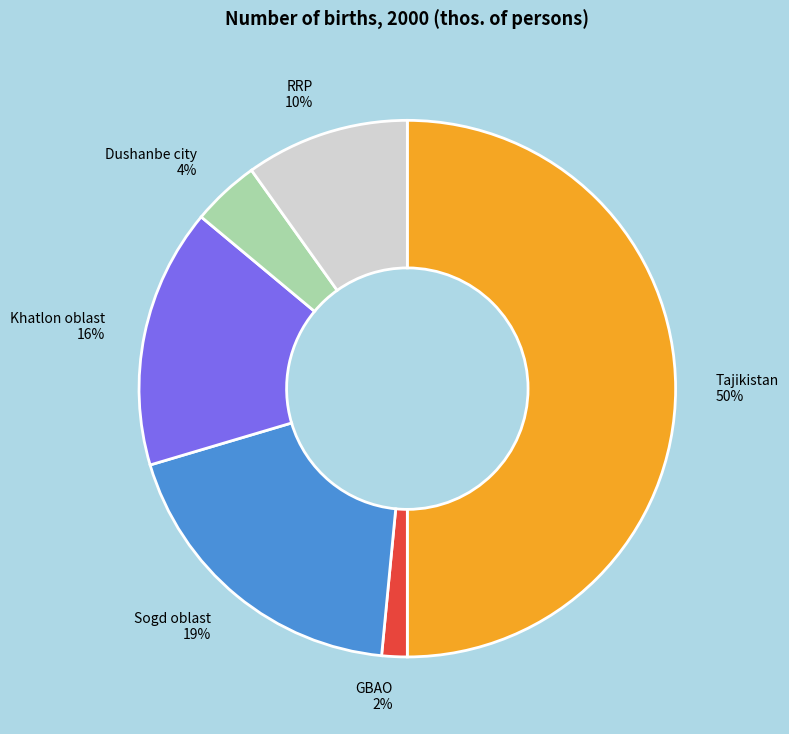

True or false: Khatlon oblast accounts for 30% of the total.

False